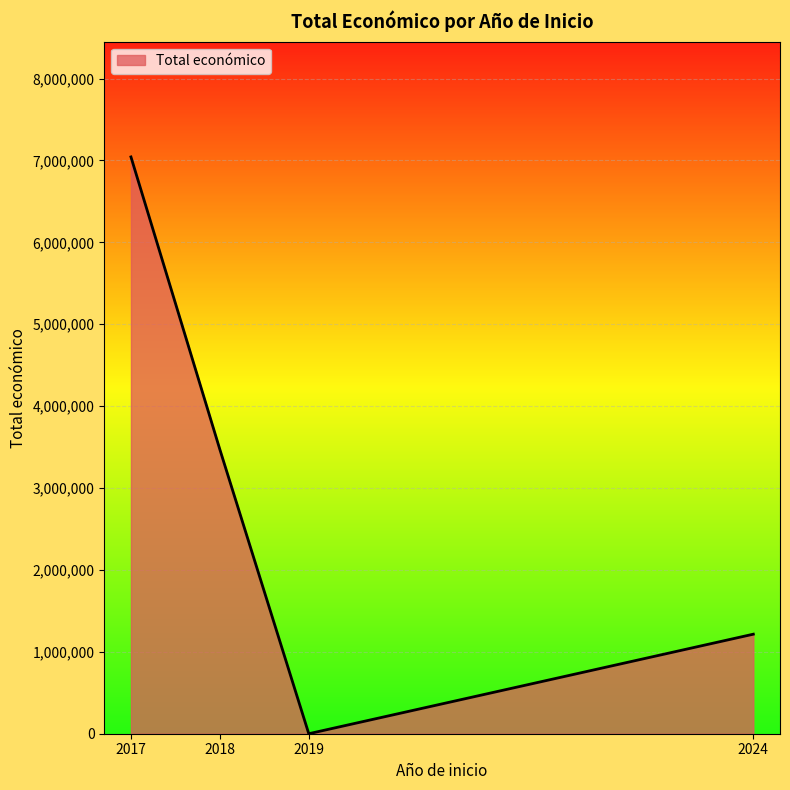

What is the sum of the values at 2024 and 2017?

8258305